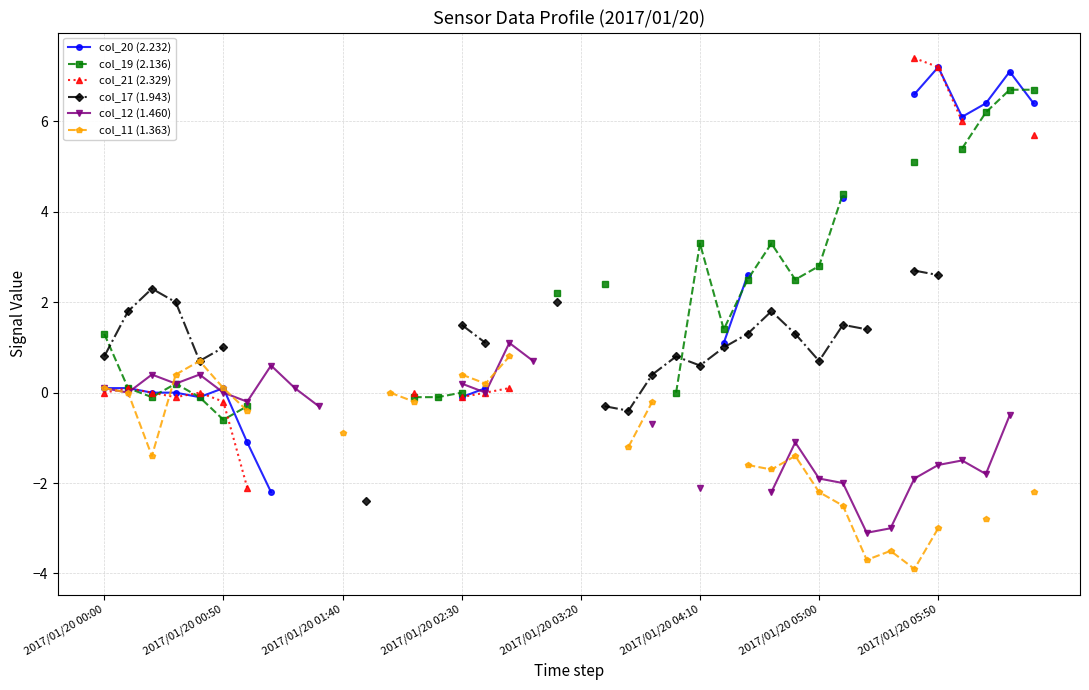

After their last crossing, which series has the higher values: col_20 (2.232) or col_12 (1.460)?

col_20 (2.232)